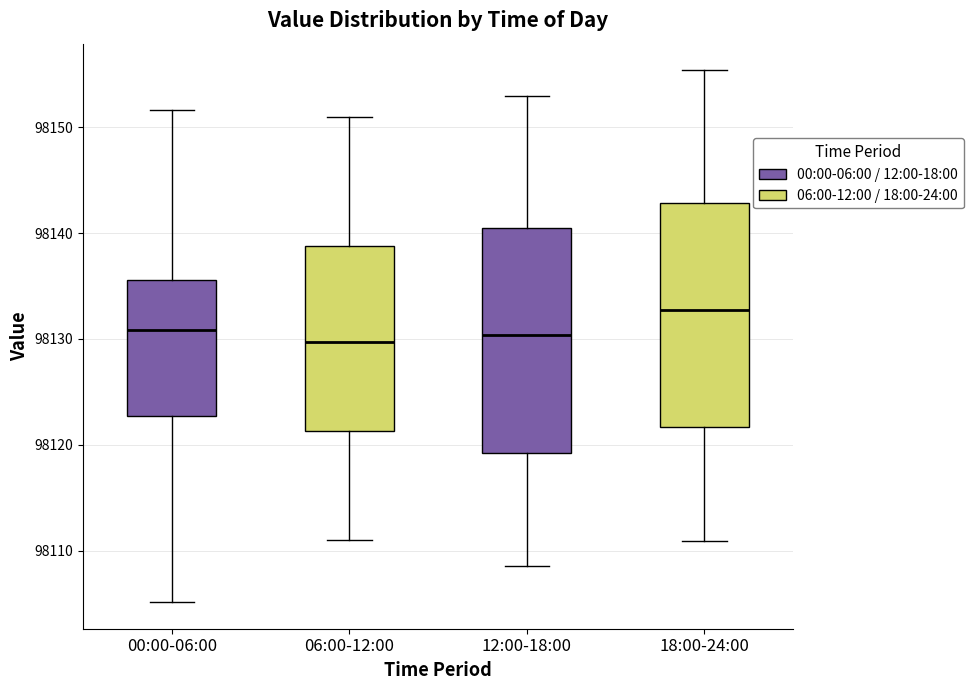

Reading left to right, read every box against the y-axis: the position of its median line, the range the box covers, and the ends of its whiskers. The values are not printed on the chart, so give them approximately, as read against the axis.

00:00-06:00: median 98131, box 98123 to 98136, whiskers 98105 to 98152
06:00-12:00: median 98130, box 98121 to 98139, whiskers 98111 to 98151
12:00-18:00: median 98130, box 98119 to 98141, whiskers 98109 to 98153
18:00-24:00: median 98133, box 98122 to 98143, whiskers 98111 to 98155